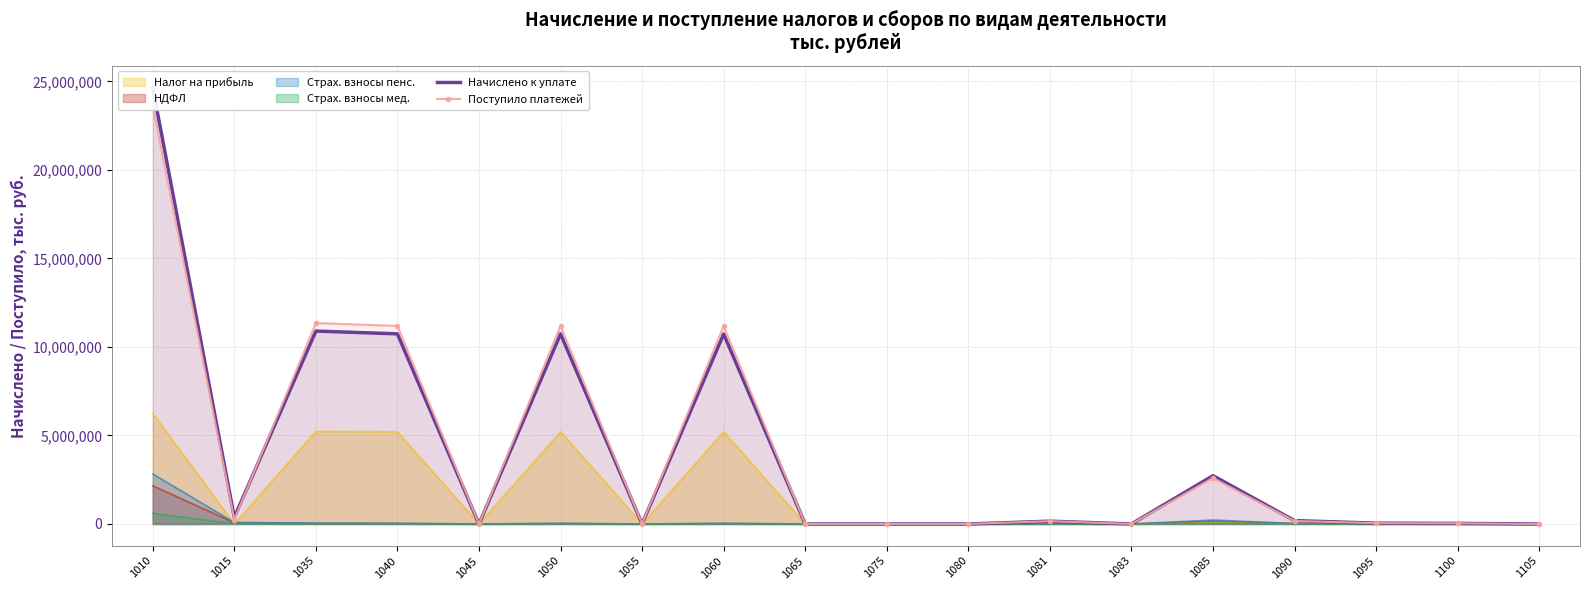

Is it true that Поступило платежей equals 684 at 1083?

False